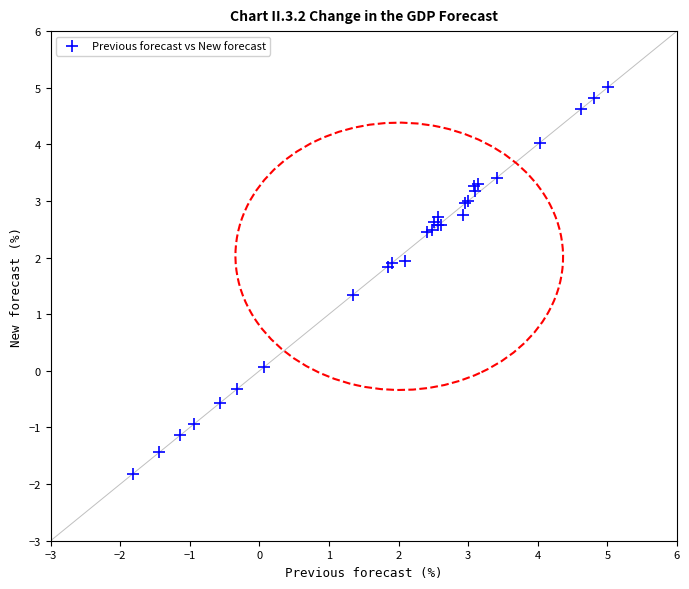

What Y value in the scatter plot is closest to 1?

1.3